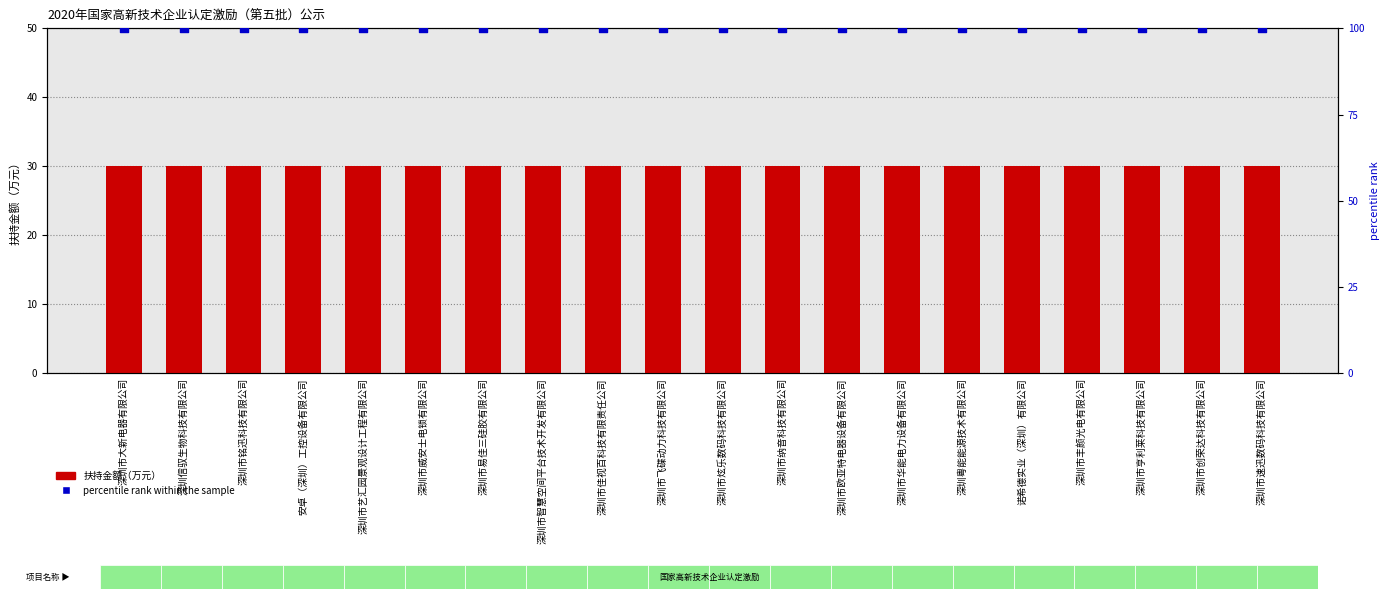

At which category is the sum across all series the highest?

深圳市大新电器有限公司